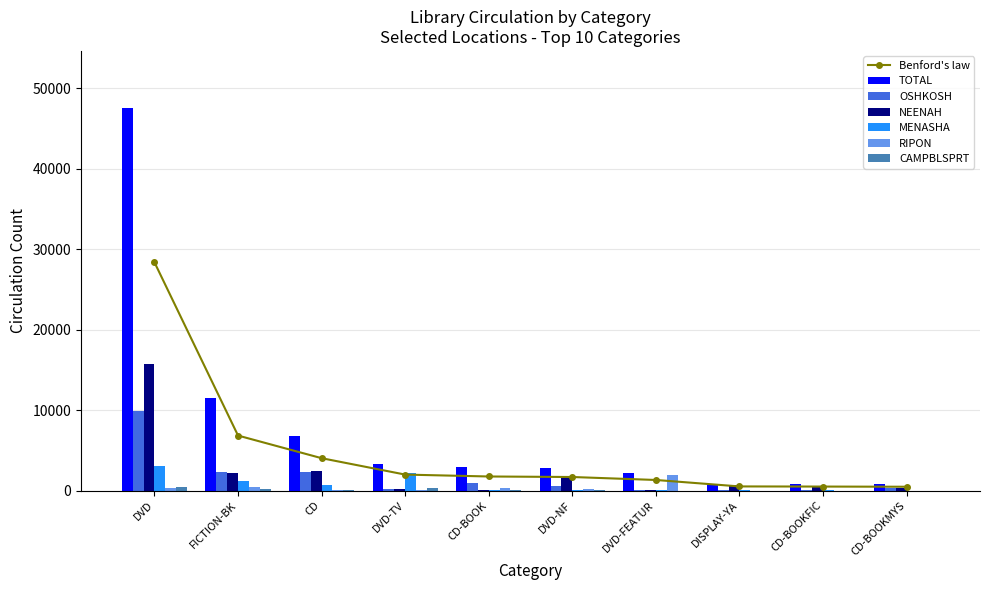

What is the average value of the OSHKOSH series?

1669